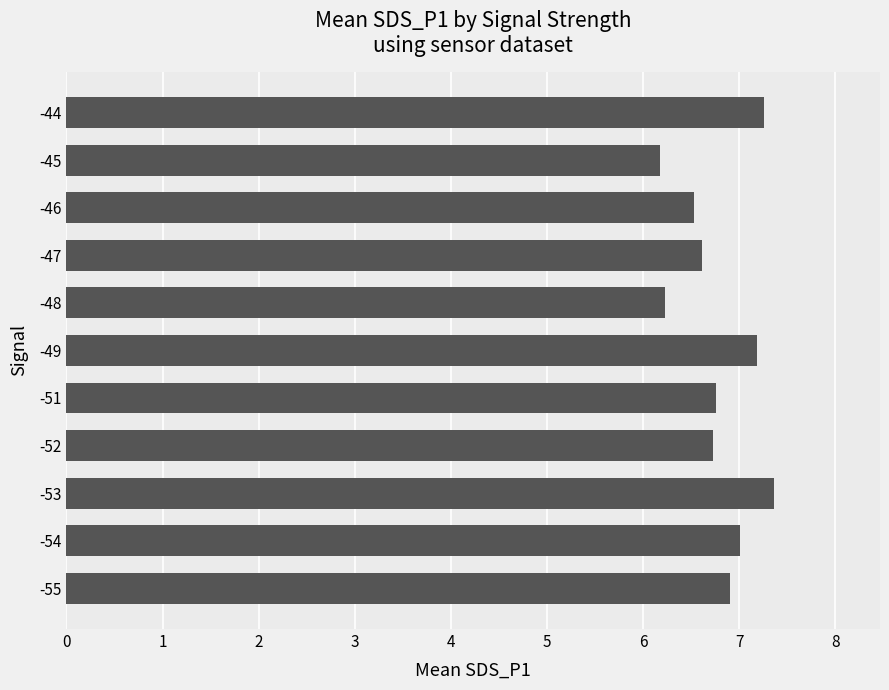

What is the smallest value displayed?

6.2